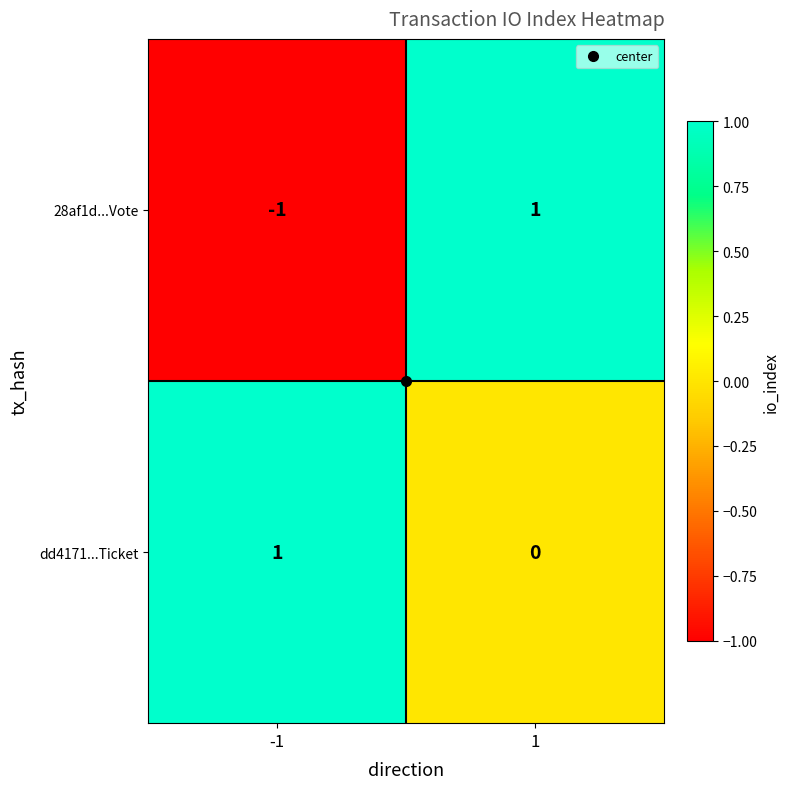

List the series in order of their overall mean, lowest first.

28af1d...Vote, dd4171...Ticket